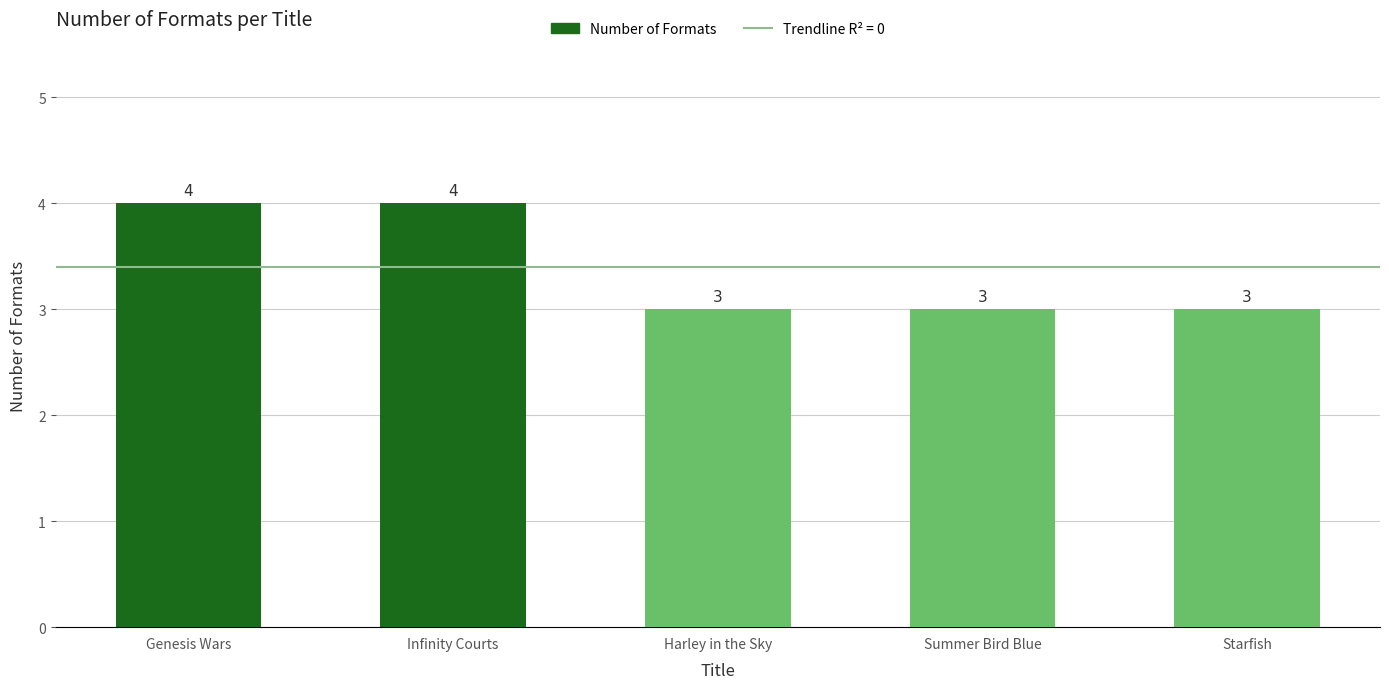

What is the maximum value shown in the chart?

4